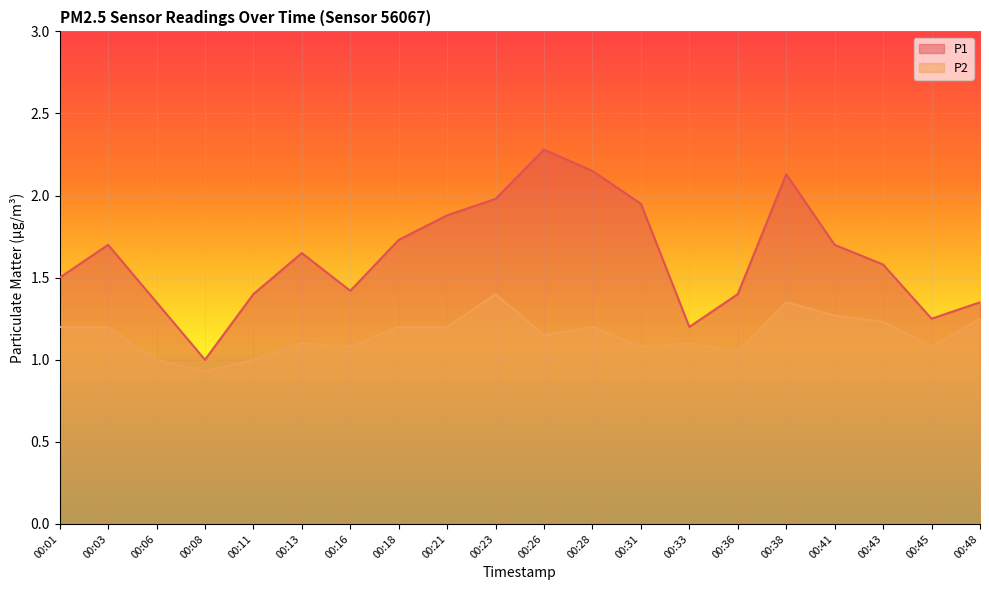

What is the maximum value for P2?

1.4